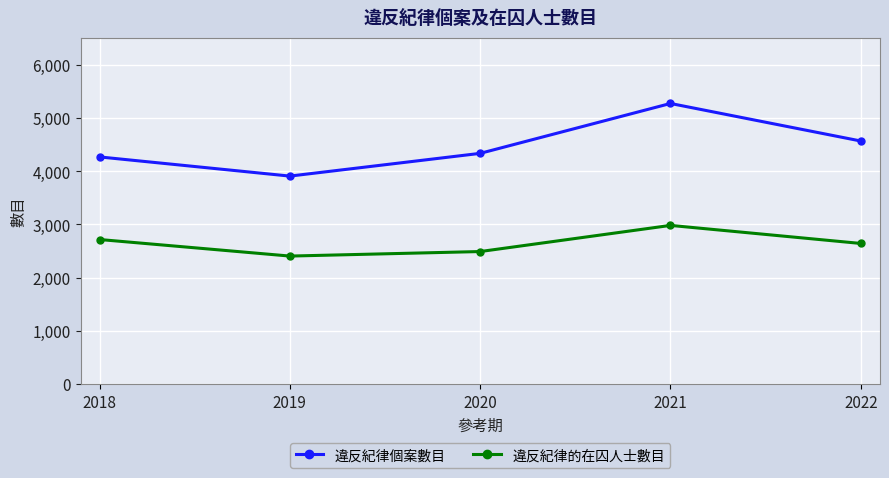

Reading left to right, transcribe all the data shown in this chart.

違反紀律個案數目: 4265	3905	4332	5269	4564
違反紀律的在囚人士數目: 2714	2403	2488	2979	2640